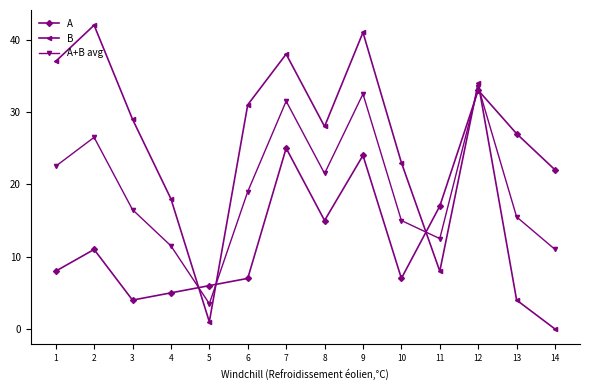

Is the value of B at 4 greater than the value of A at 2?

Yes